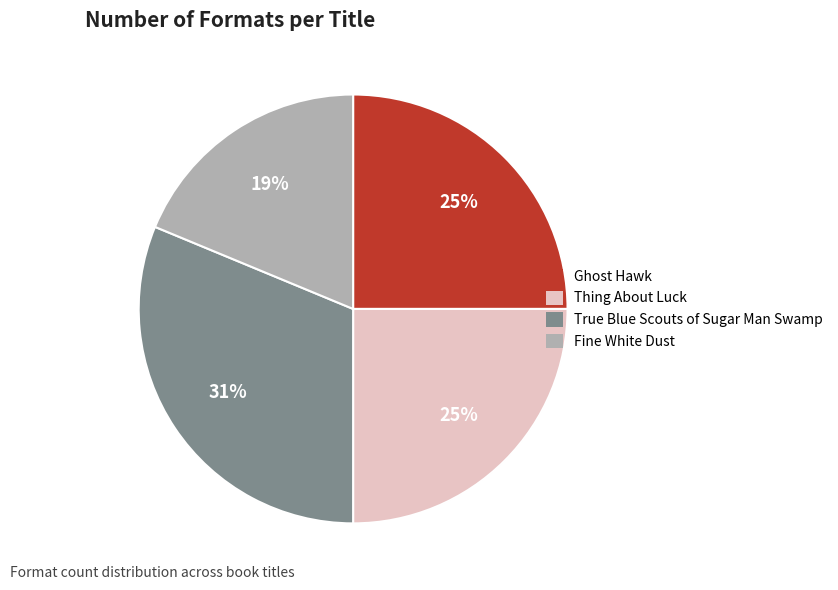

Which slice is the smallest?

Fine White Dust